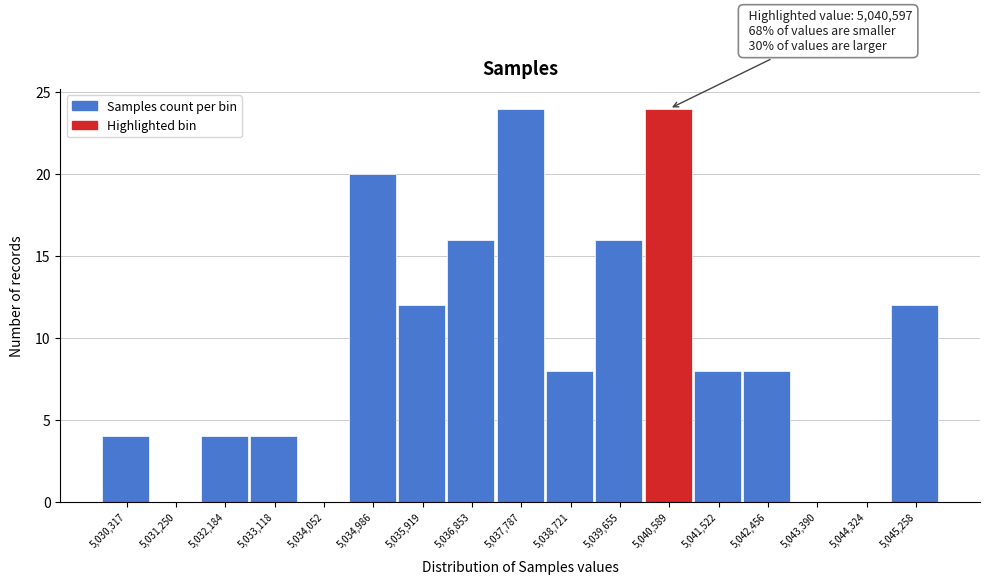

Reading left to right, list all the values displayed in this chart.

5,030,317=4	5,031,250=0	5,032,184=4	5,033,118=4	5,034,052=0	5,034,986=20	5,035,919=12	5,036,853=16	5,037,787=24	5,038,721=8	5,039,655=16	5,040,589=24	5,041,522=8	5,042,456=8	5,043,390=0	5,044,324=0	5,045,258=12